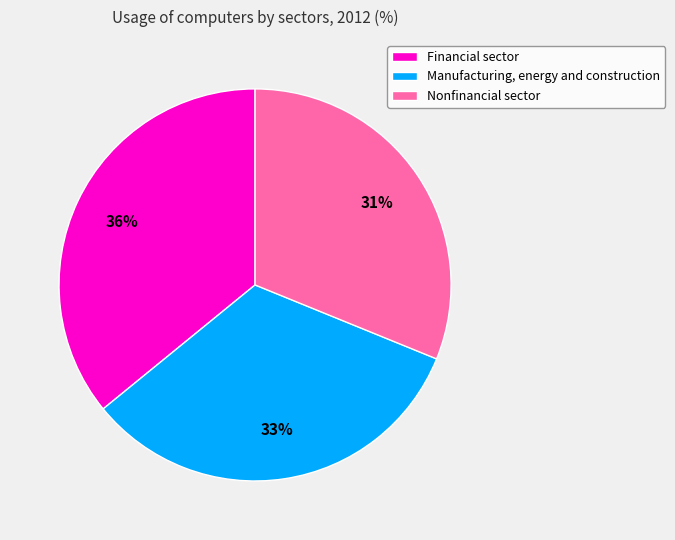

Which slice is the smallest?

Nonfinancial sector